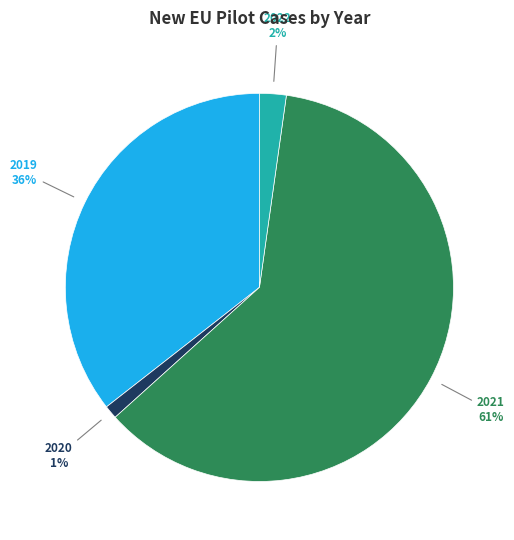

To the nearest percent, what is the difference between the largest and smallest slice percentages?

60%